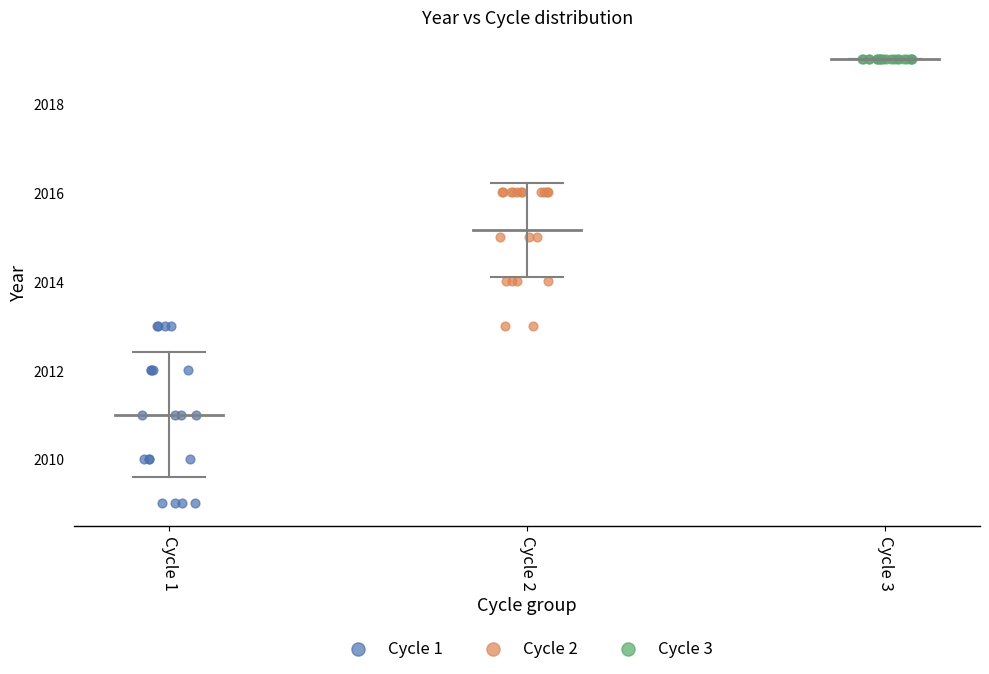

Which series contains the highest Y value?

Cycle 3